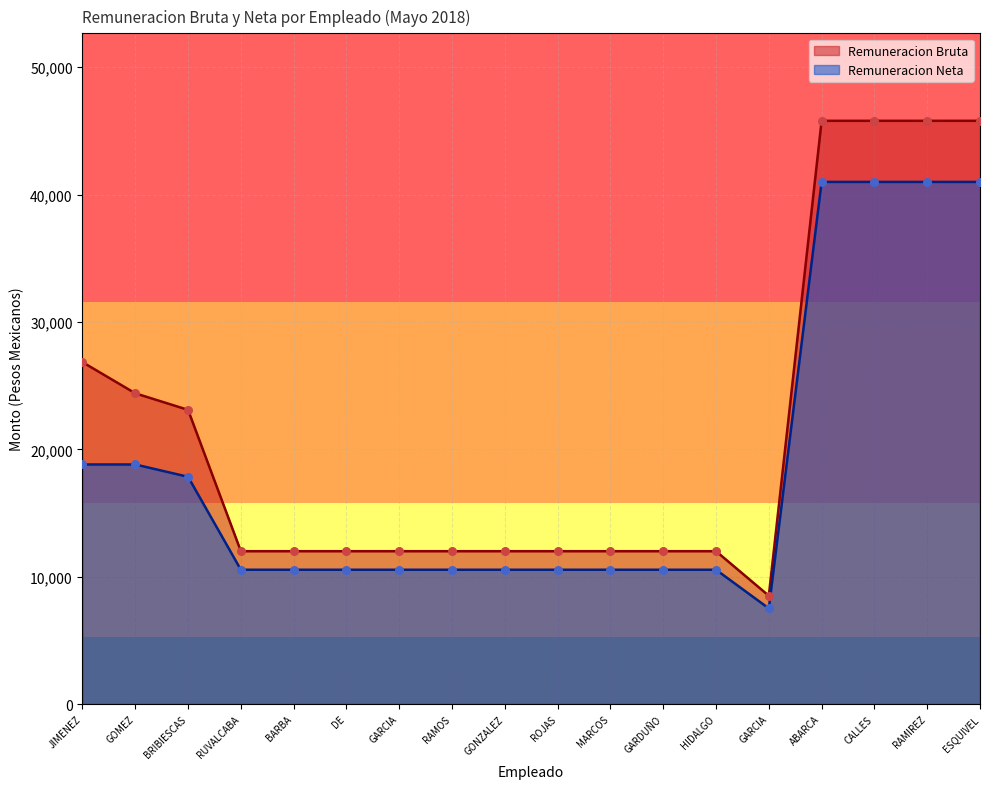

At how many categories does at least one series exceed 41429?

4